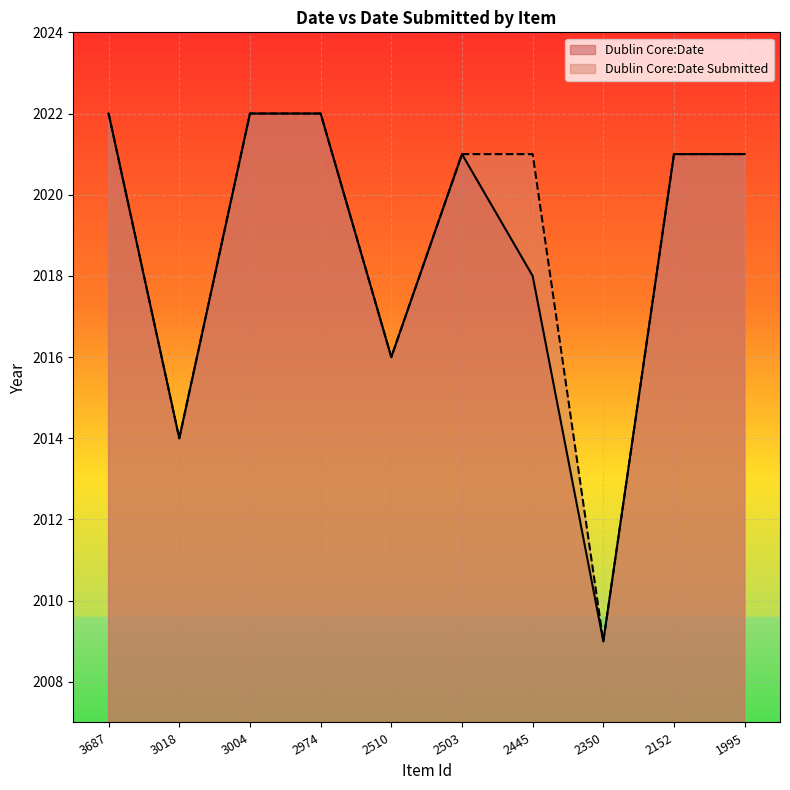

How many lines are shown in the chart?

2